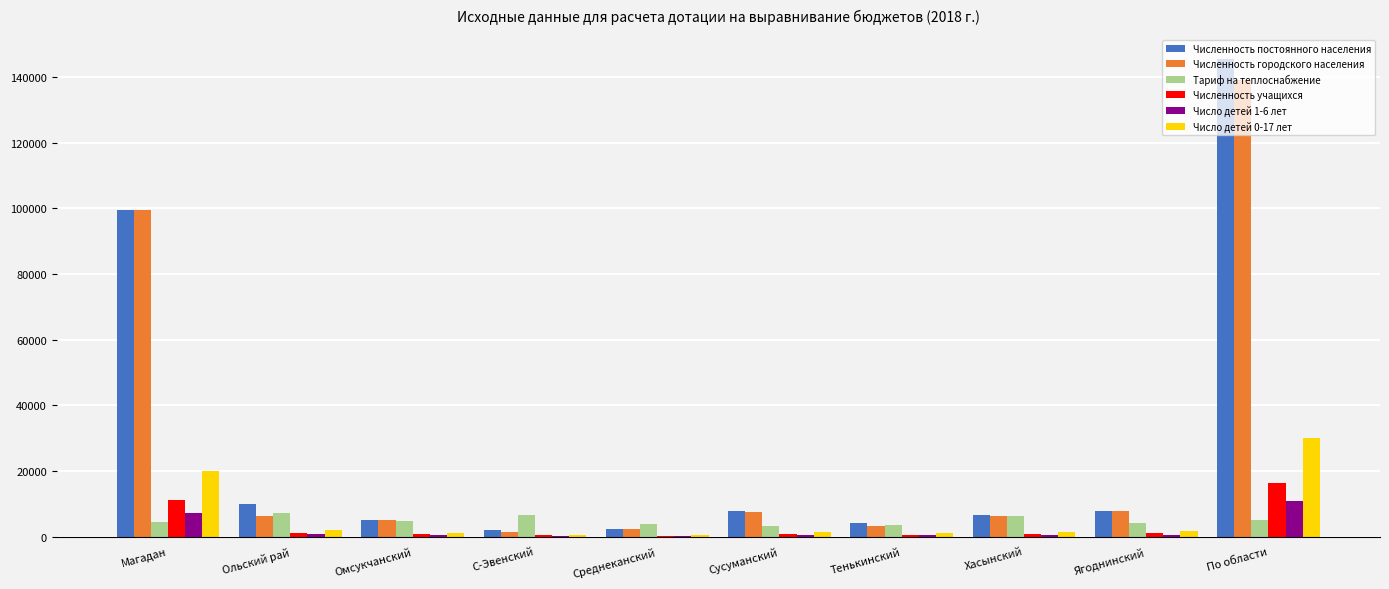

What is the highest value of the Численность постоянного населения series?

145570.0